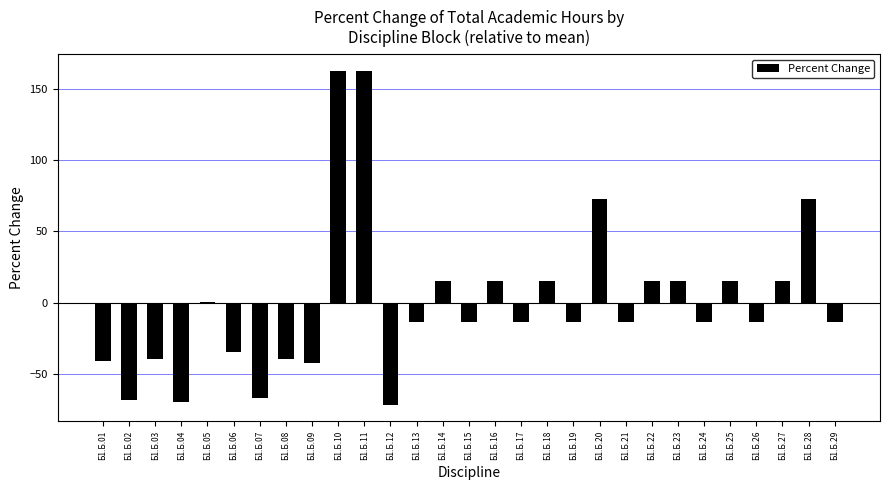

Are the bars horizontal?

No